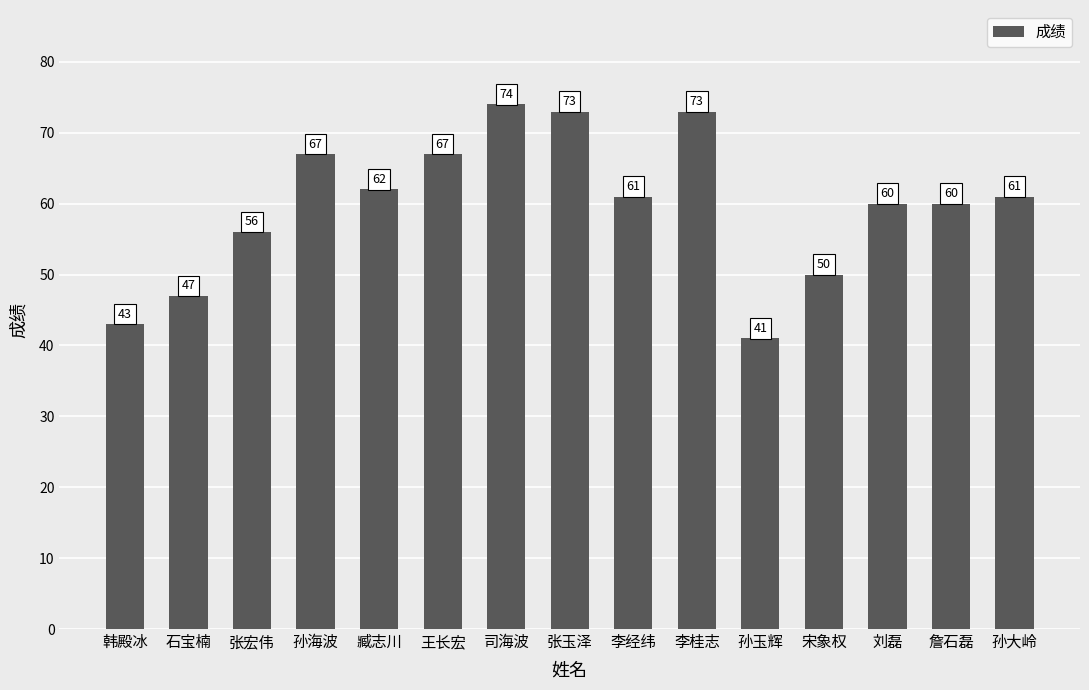

Where does the data first go above 61?

孙海波